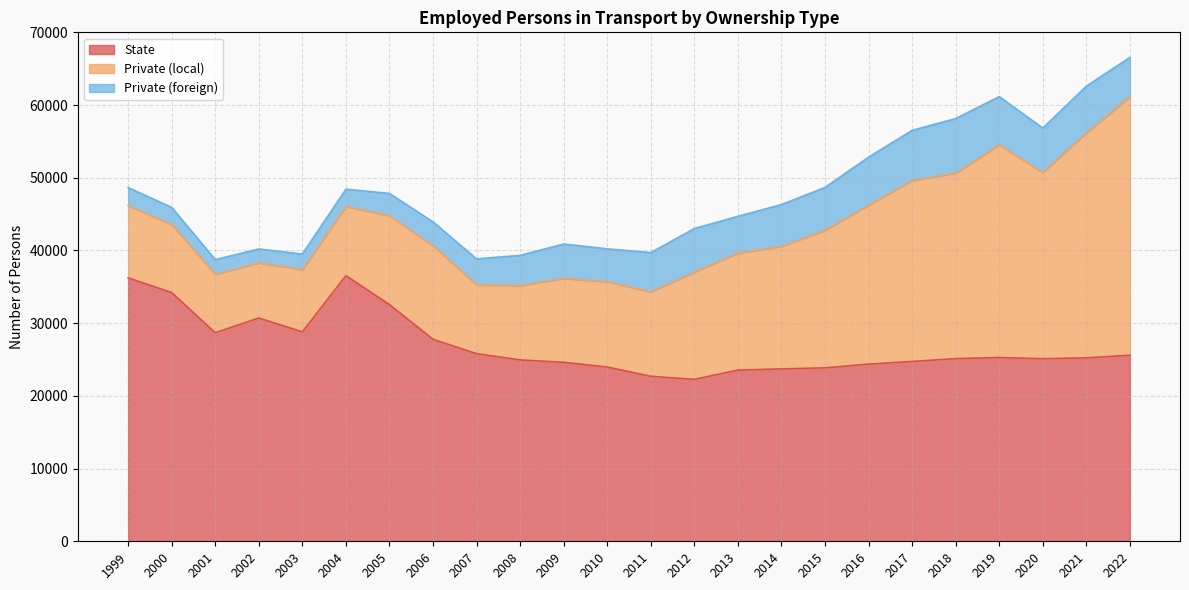

Is it true that State equals 22273.0 at 2012?

True